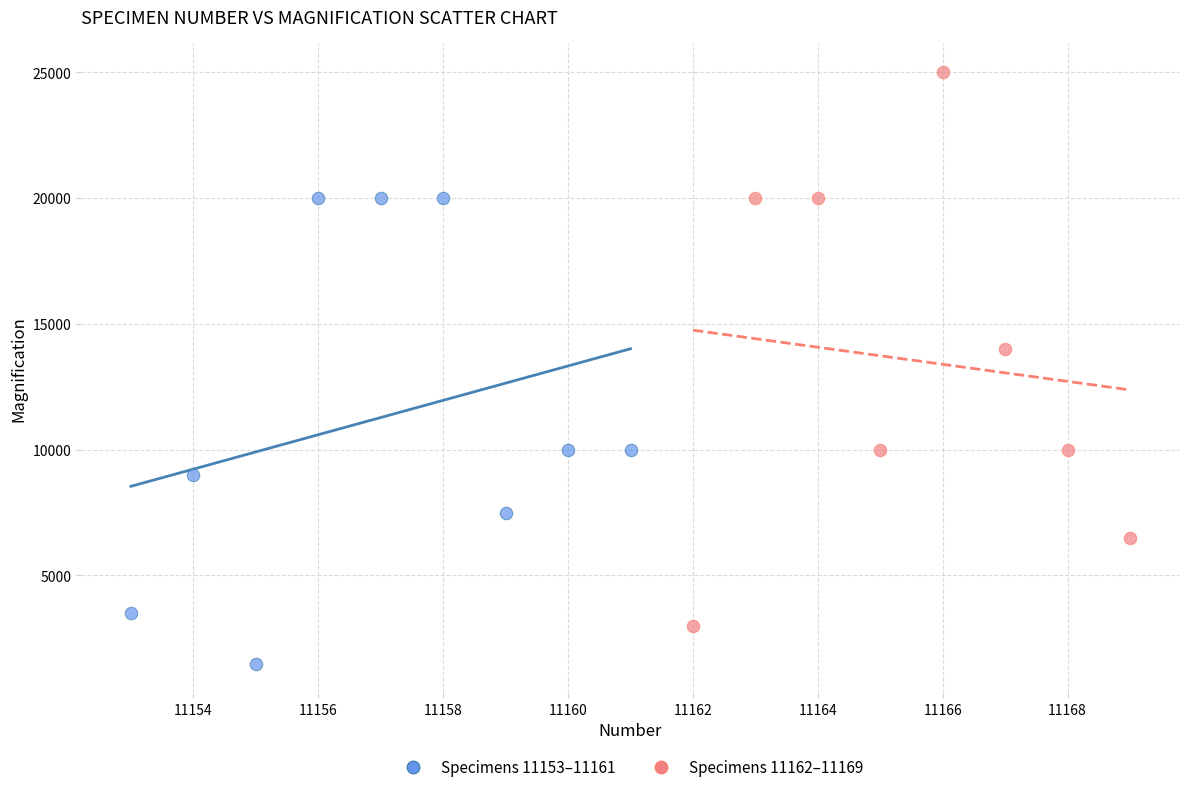

Which series contains the lowest Y value?

Specimens 11153–11161